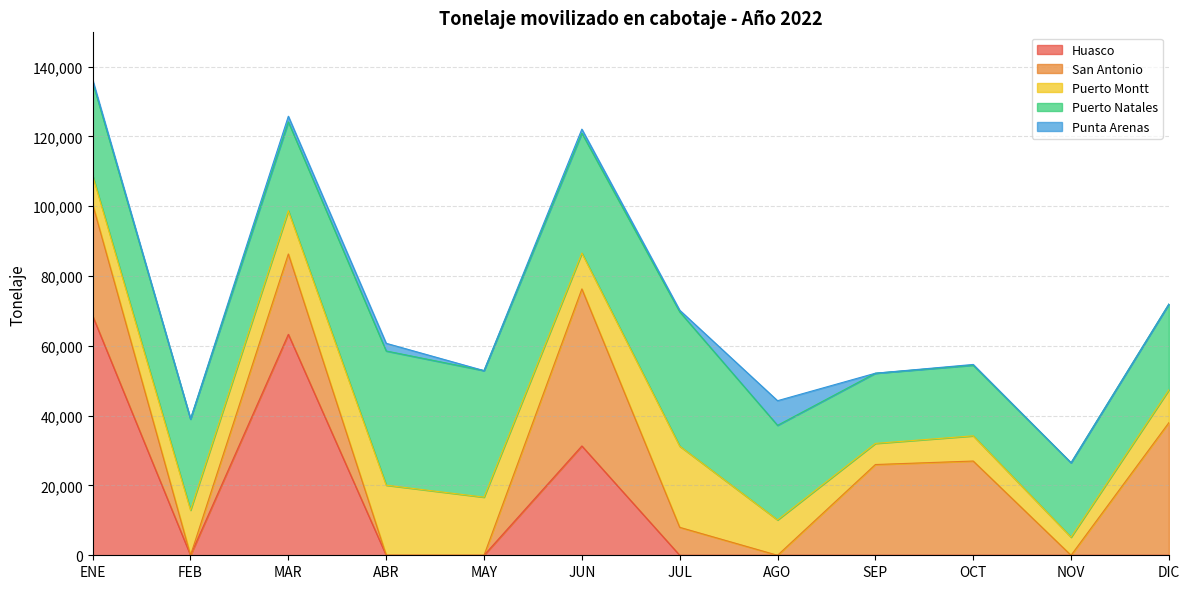

At which label does Puerto Natales first exceed 26751?

ABR